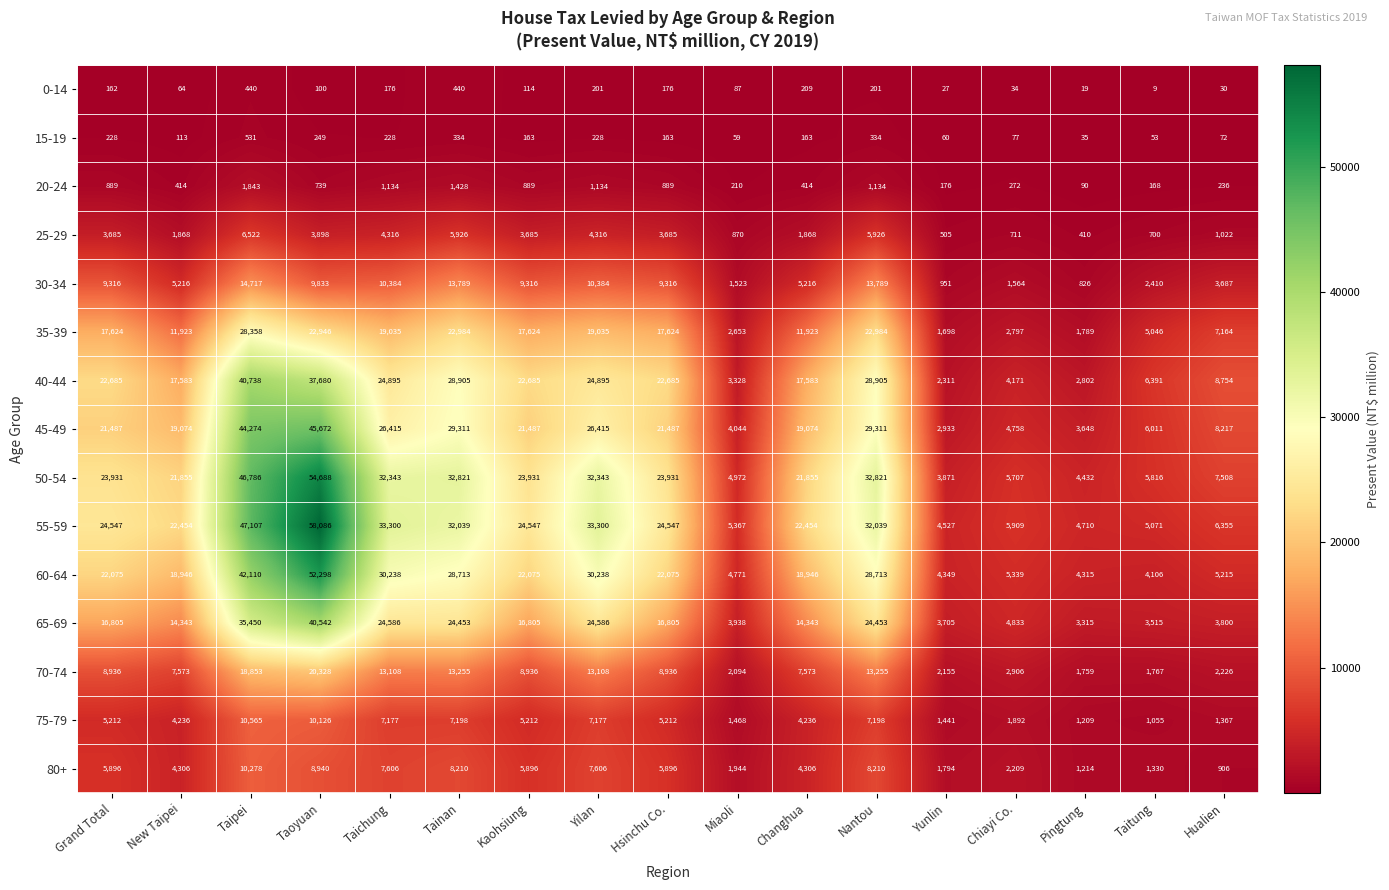

How many distinct data groups are displayed?

15